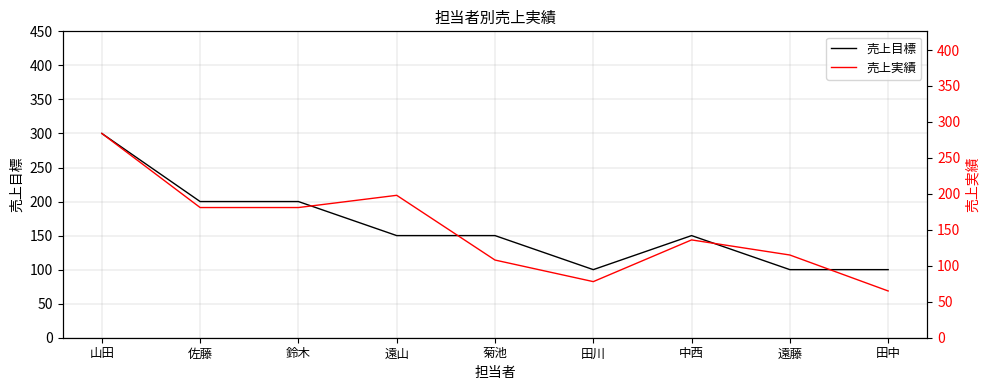

What is the difference between the highest and lowest values at 鈴木?

19